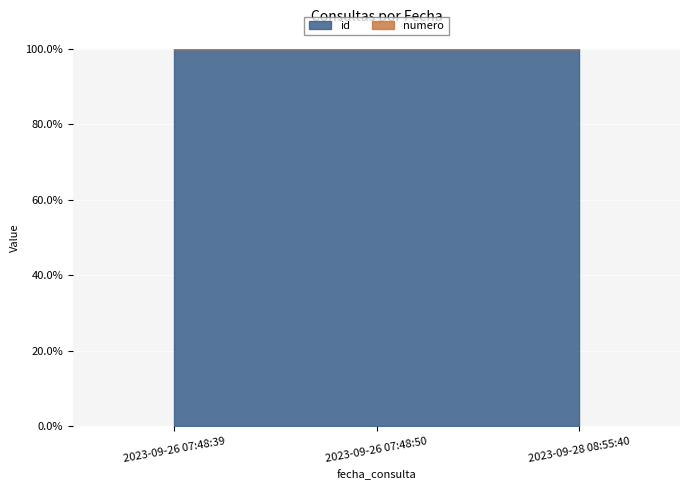

At how many categories does at least one series exceed 25047?

3